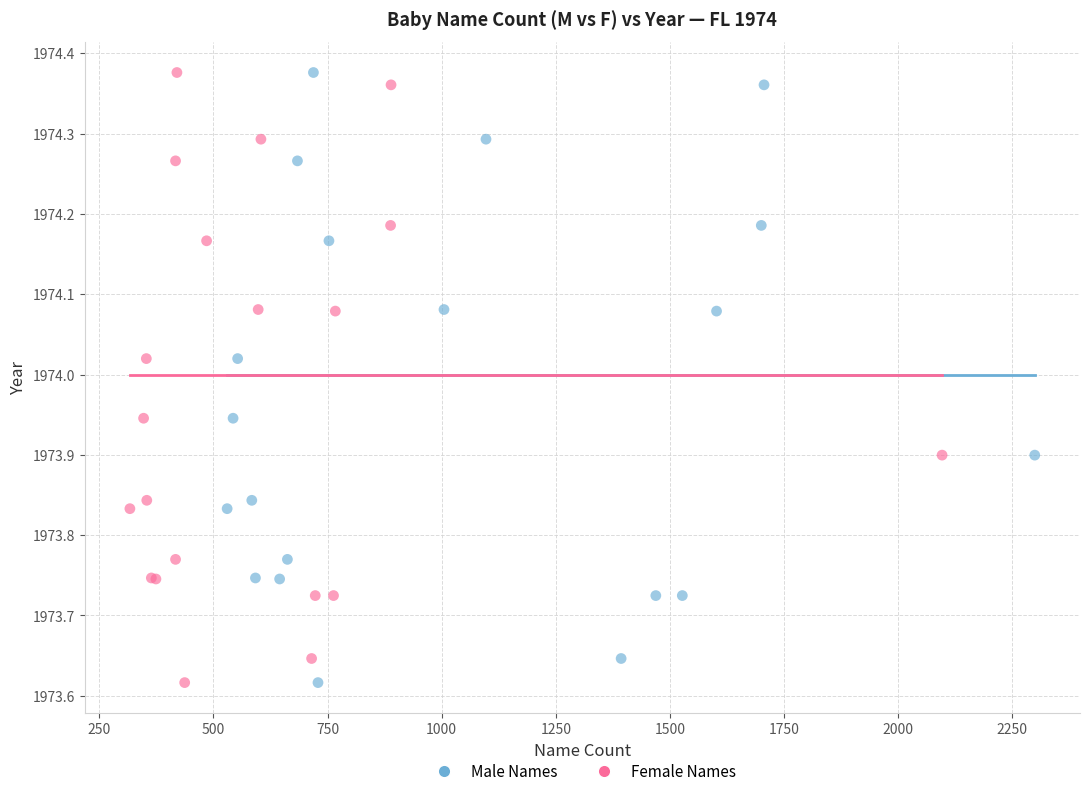

What are all the series names shown in the legend?

Male Names, Female Names